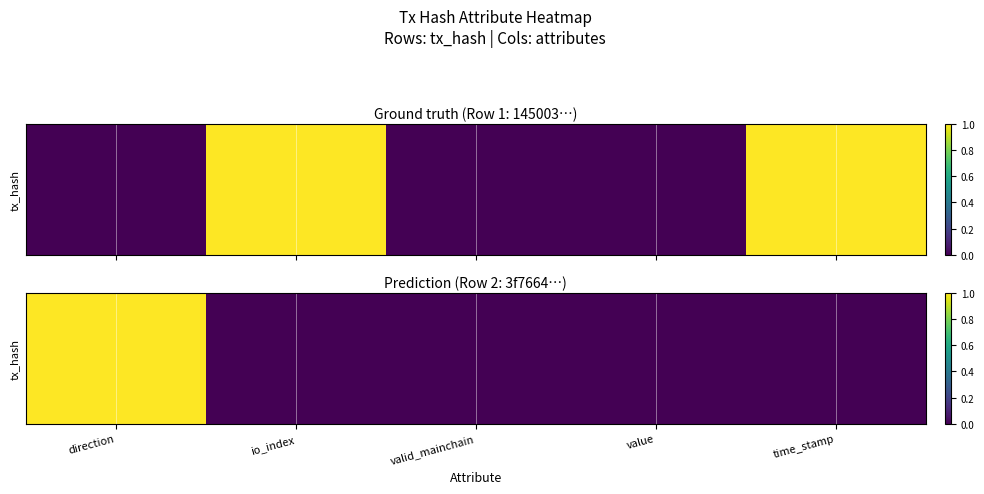

List the labels in order of value, largest first.

direction, io_index, valid_mainchain, value, time_stamp